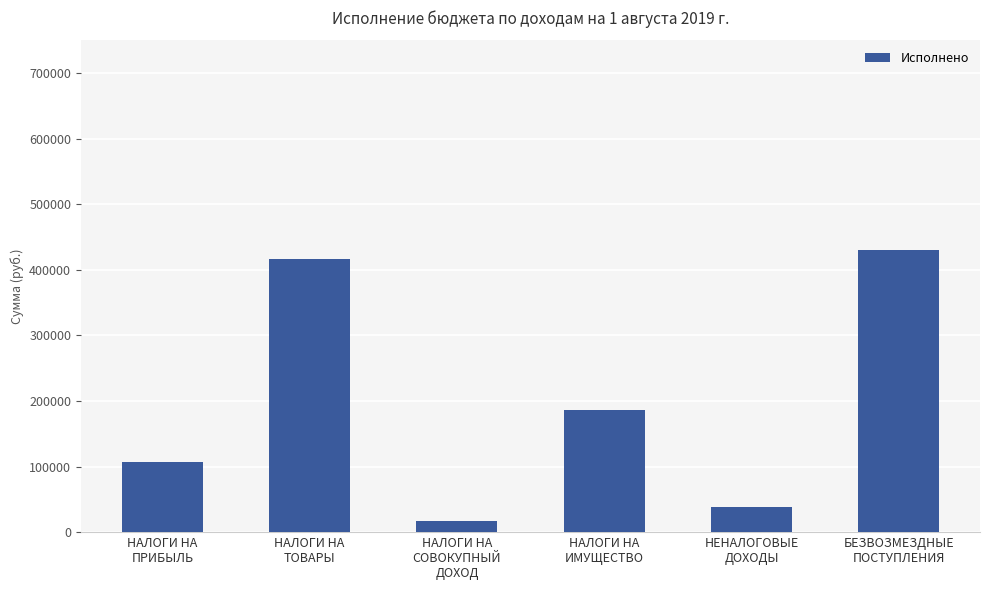

What is the average value?

199244.9